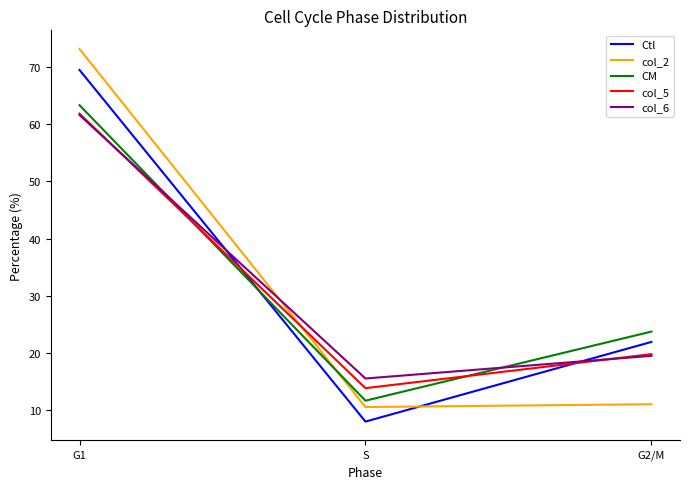

The value of col_5 at S is 13.8. True or false?

True